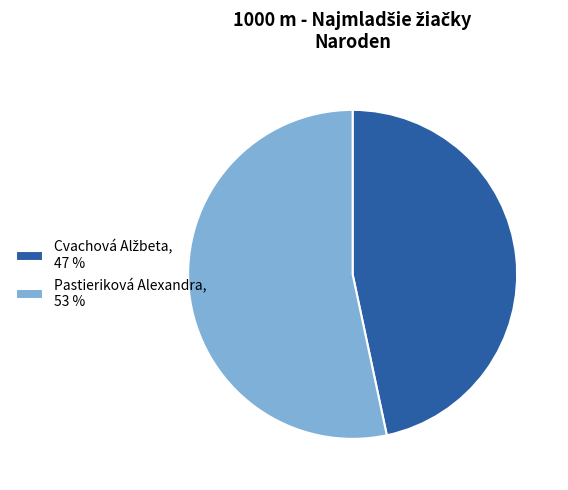

How many segments does this pie chart have?

2